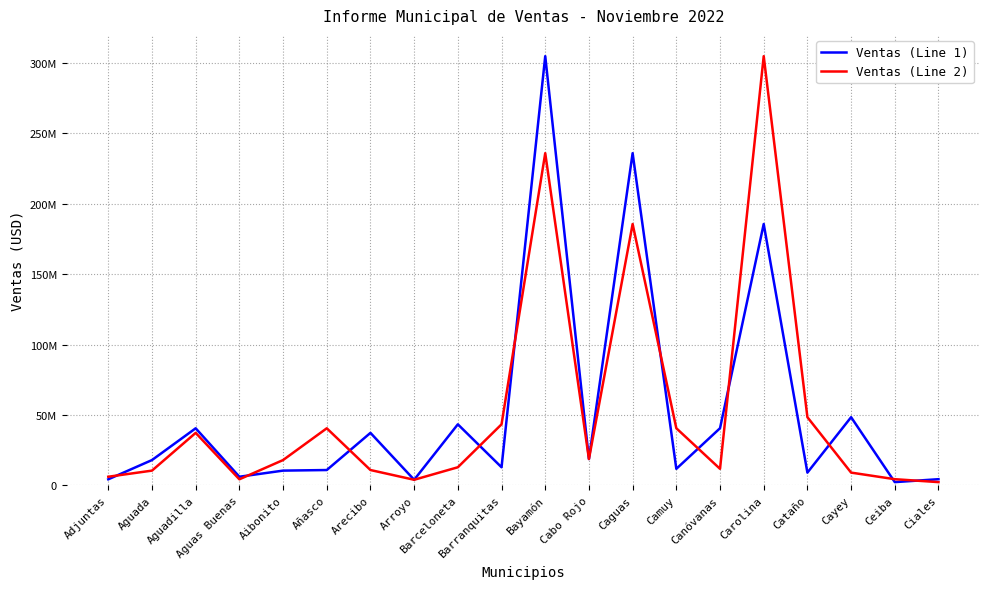

Rank the categories by Ventas (Line 1) value from highest to lowest.

Bayamón, Caguas, Carolina, Cayey, Barceloneta, Canóvanas, Aguadilla, Arecibo, Cabo Rojo, Aguada, Barranquitas, Camuy, Añasco, Aibonito, Cataño, Aguas Buenas, Ciales, Adjuntas, Arroyo, Ceiba